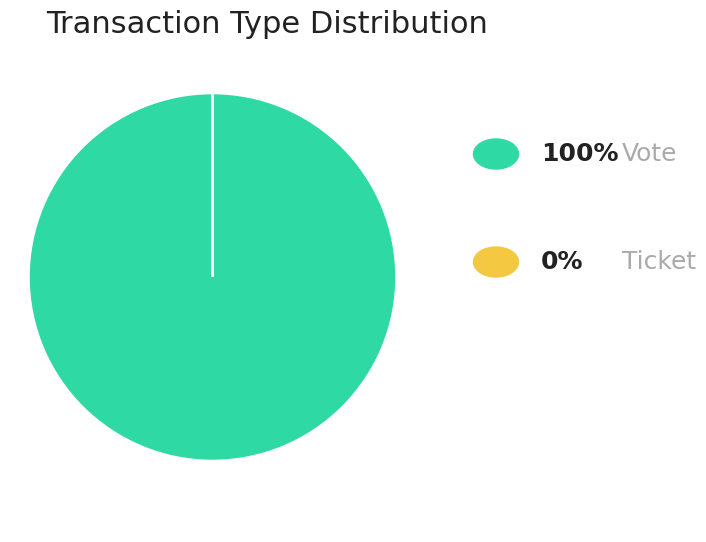

Is Vote the majority of the pie?

Yes